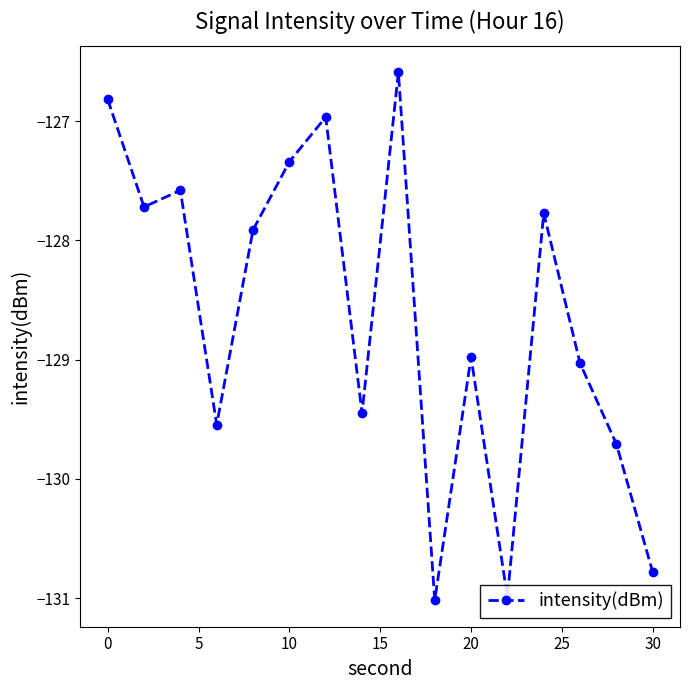

What is the greatest value displayed?

-126.6